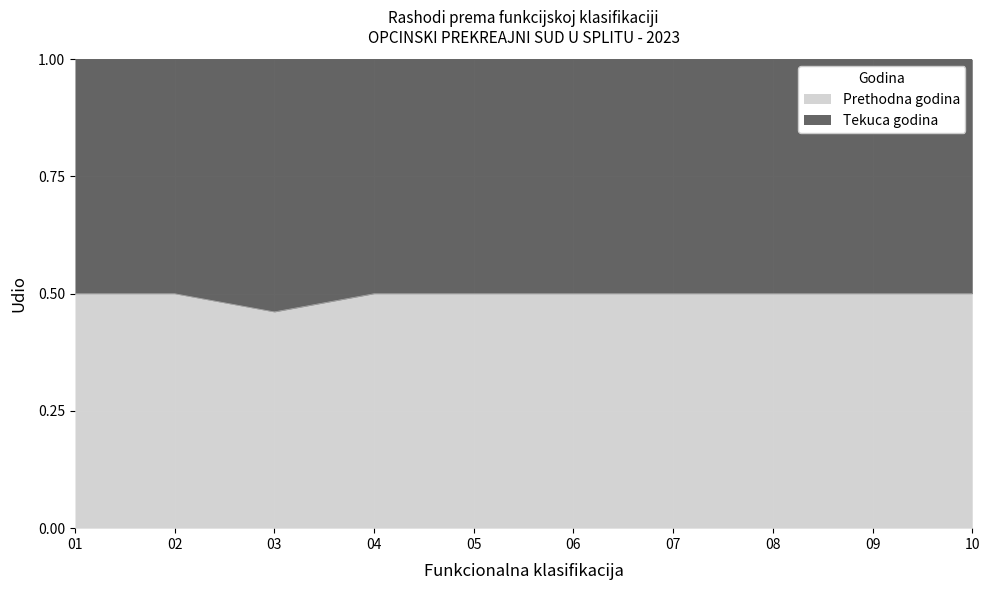

List the labels in order of value, smallest first.

03, 01, 02, 04, 05, 06, 07, 08, 09, 10